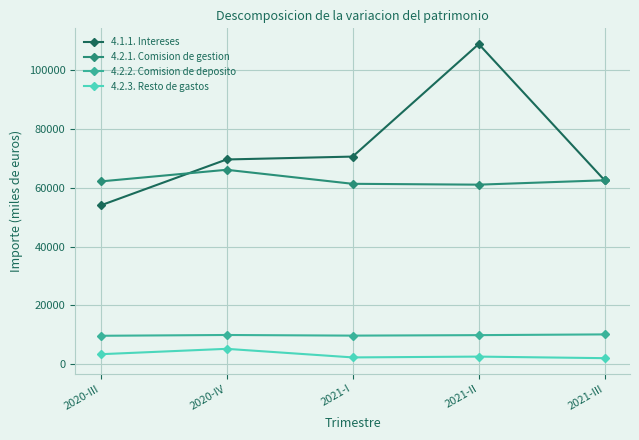

What are all the series names shown in the legend?

4.1.1. Intereses, 4.2.1. Comision de gestion, 4.2.2. Comision de deposito, 4.2.3. Resto de gastos